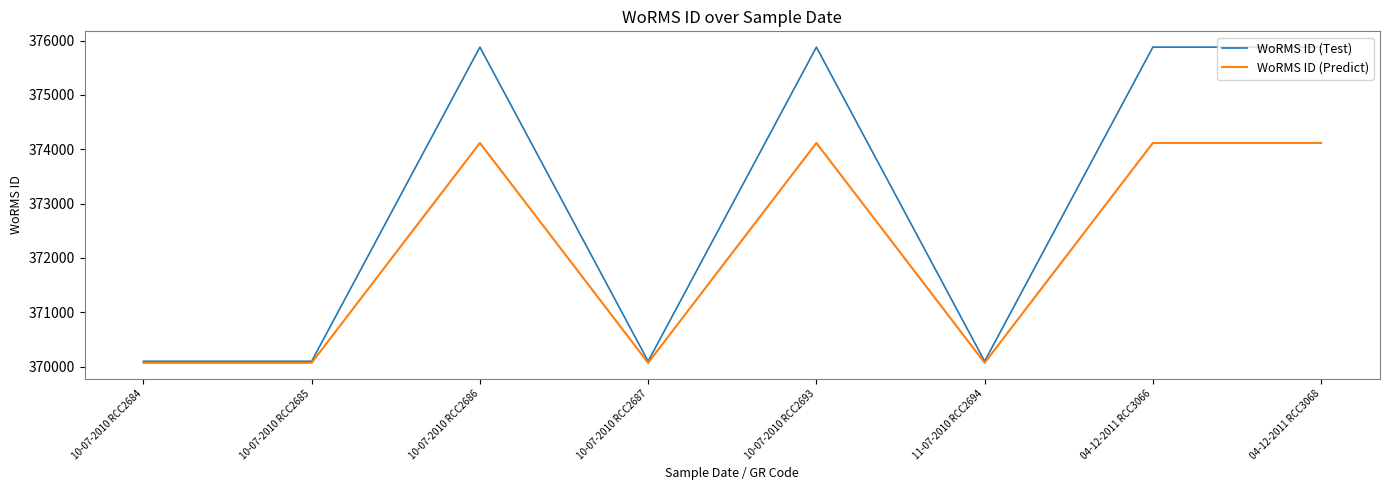

True or false: WoRMS ID (Test) has a value of 82782.2 at 11-07-2010 RCC2694.

False